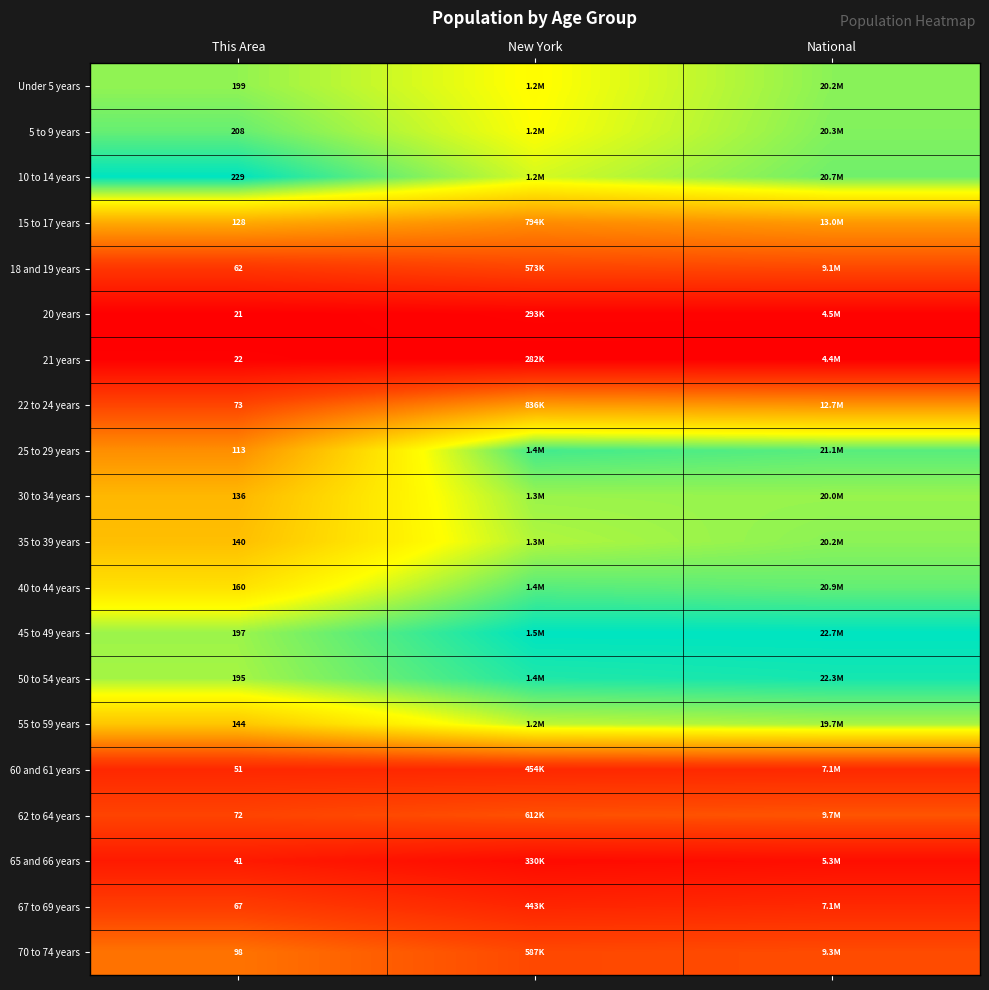

The 55 to 59 years series shows 0.4 at New York. True or false?

False